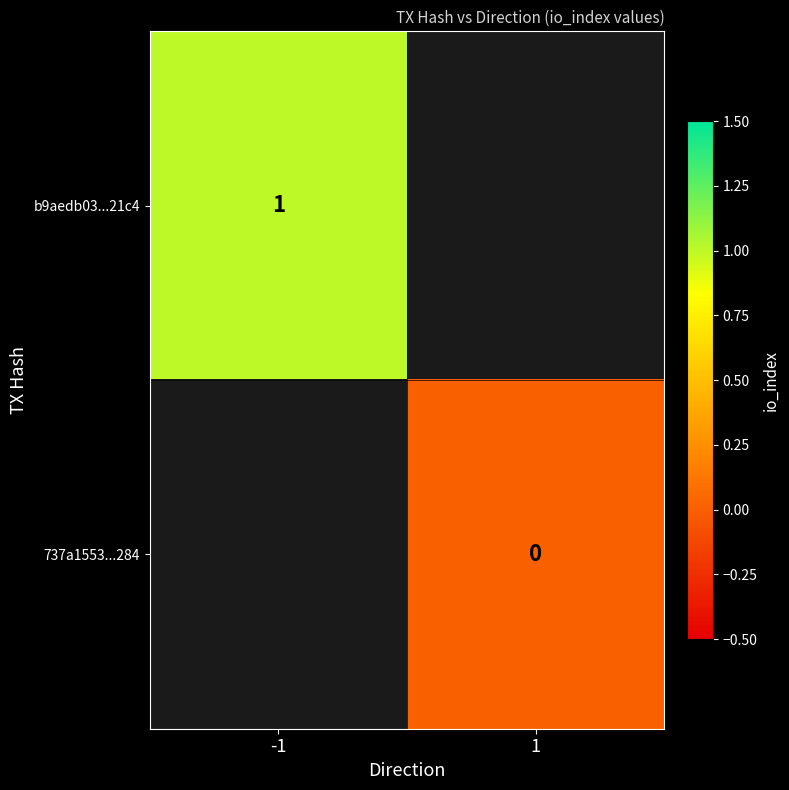

Between 1 and -1, which is larger?

-1